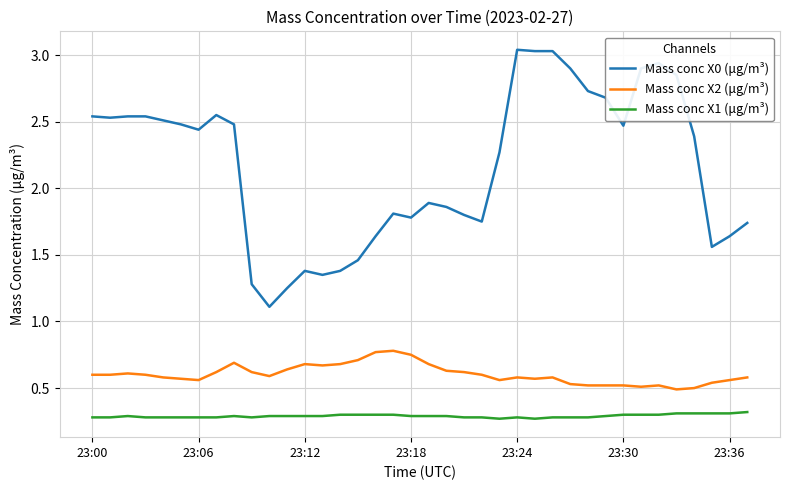

True or false: Mass conc X1 (μg/m³) and Mass conc X0 (μg/m³) cross at least once.

False